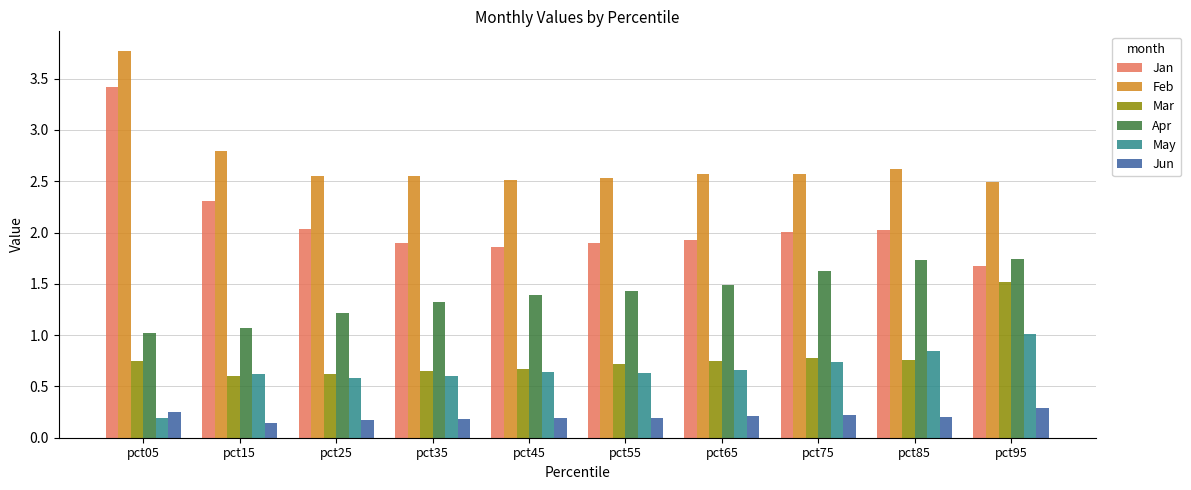

Which series changed the most between pct25 and pct55?

Apr